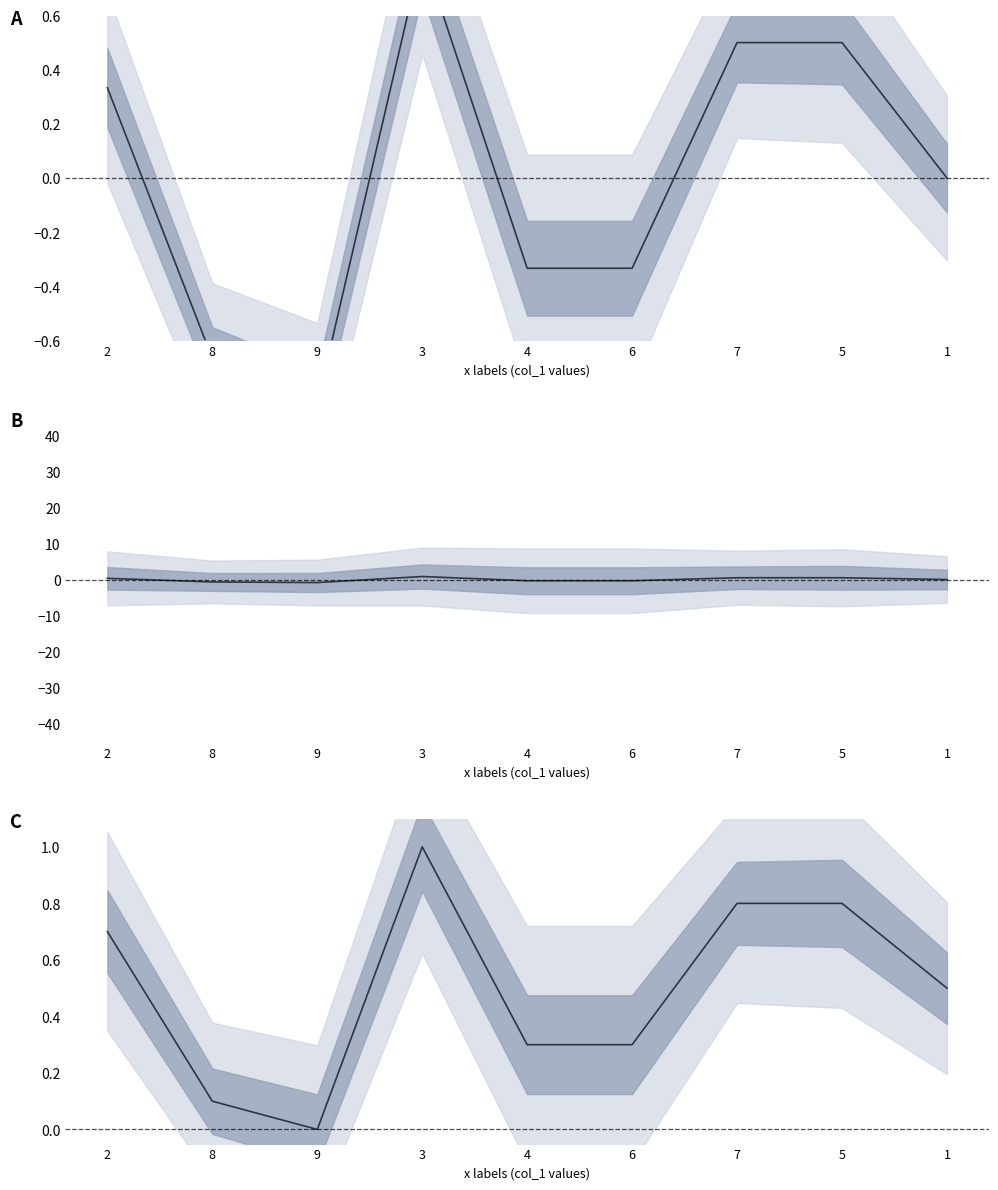

What is the greatest value displayed?

1.0